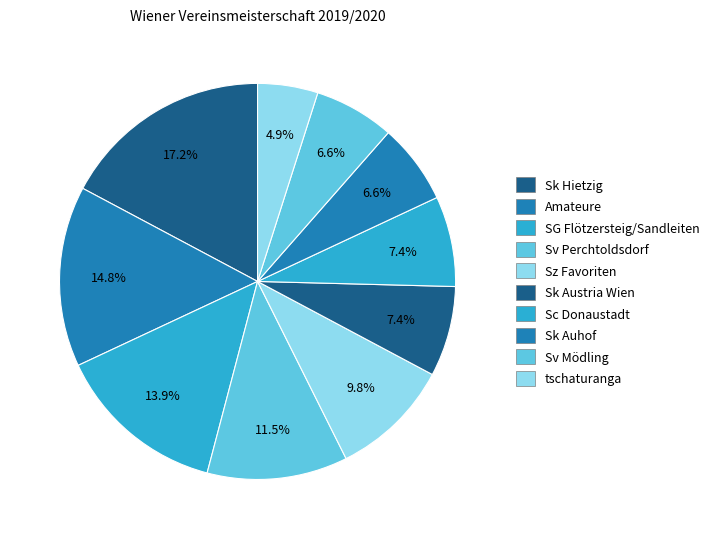

To the nearest percent, what percentage of the pie is Sk Auhof?

7%